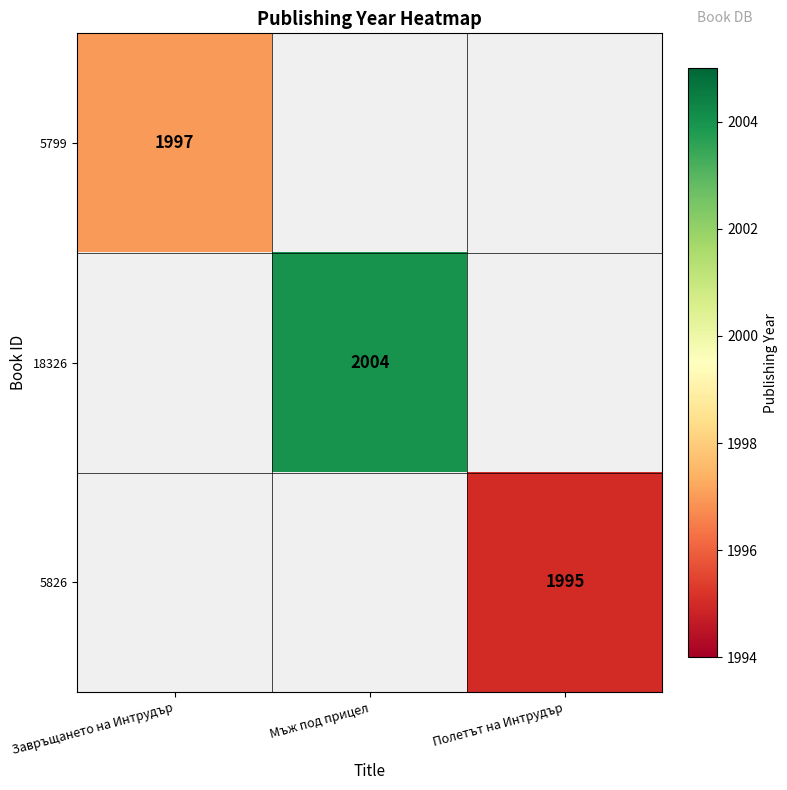

The value of 5799 at Завръщането на Интрудър is 685. True or false?

False